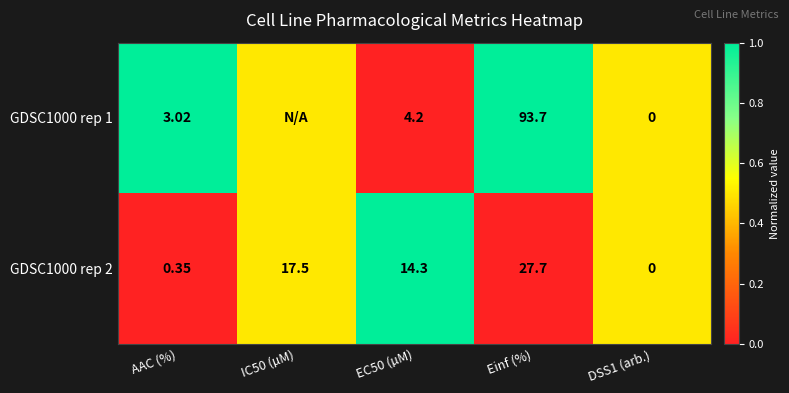

Is the value of GDSC1000 rep 2 at IC50 (µM) greater than the value of GDSC1000 rep 1 at Einf (%)?

No